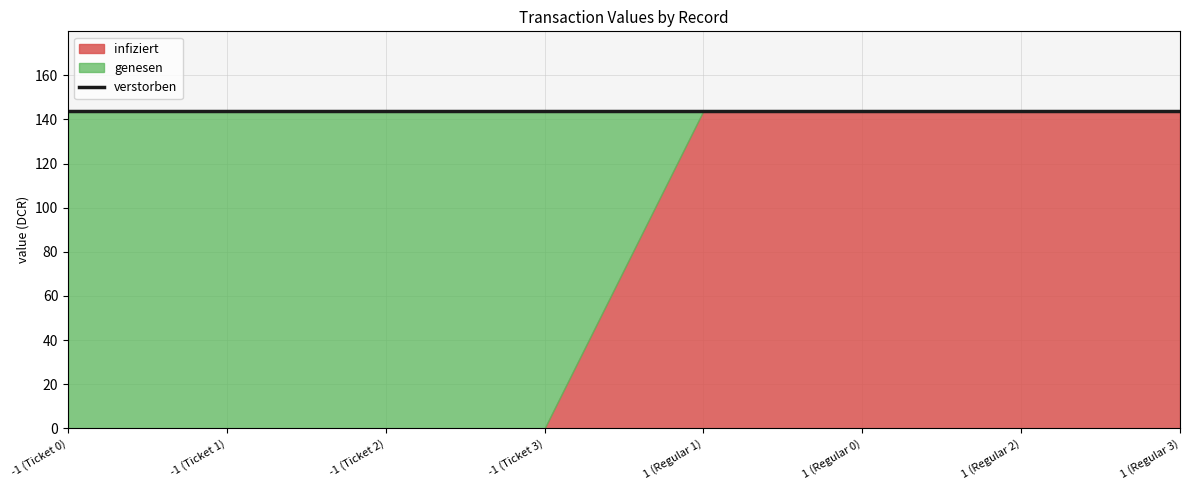

What value does the infiziert series have at 1 (Regular 2)?

143.9